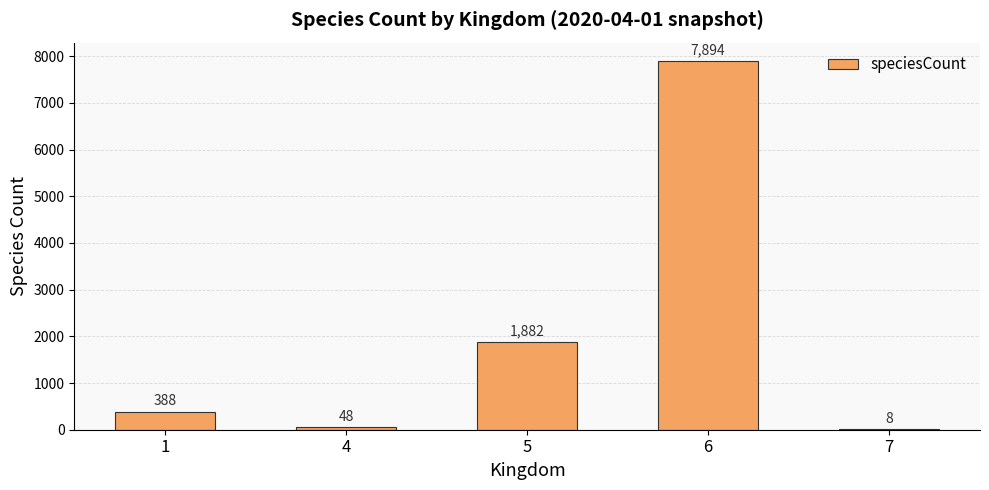

Reading left to right, what are all the values shown in this chart?

1=388	4=48	5=1882	6=7894	7=8